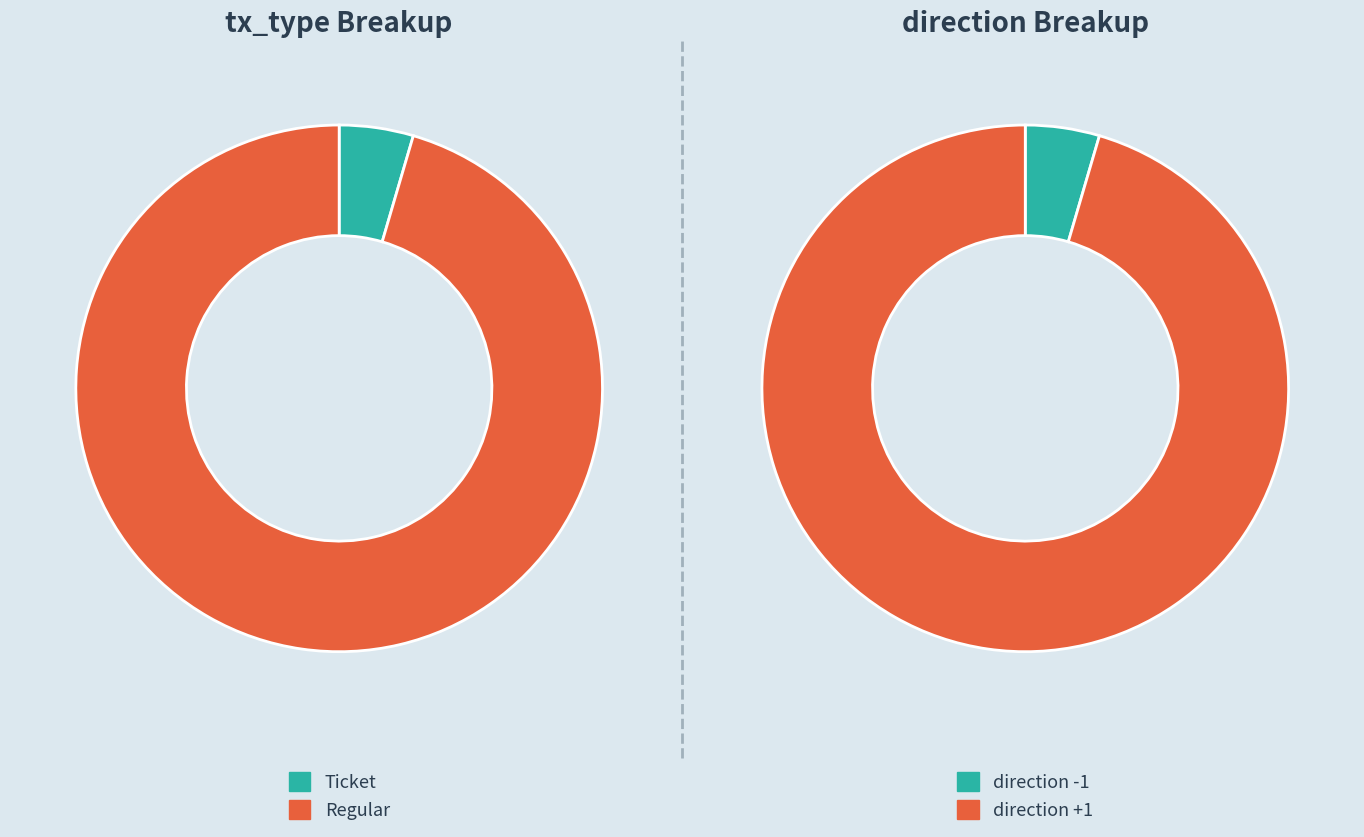

Is the sum of Ticket and Regular greater than half?

Yes